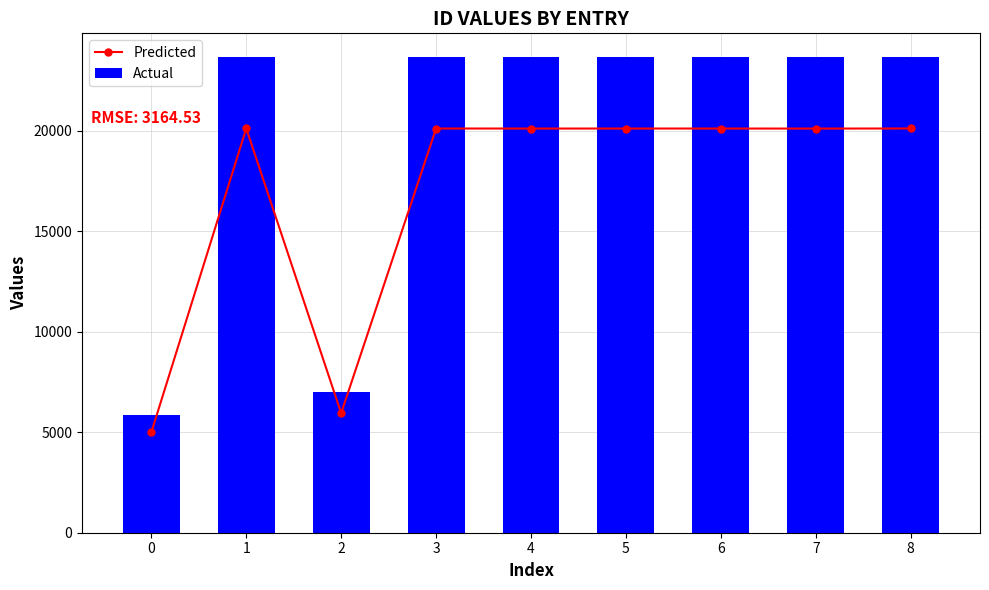

What is the spread (max minus min) of values at 0?

882